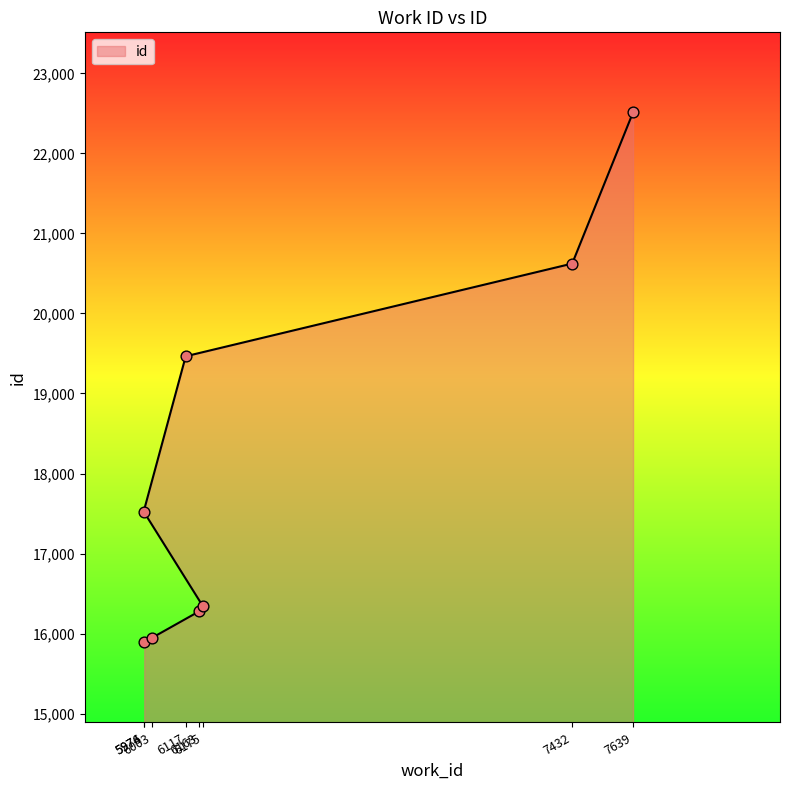

What is the change in value from 6175 to 7432?

+4278